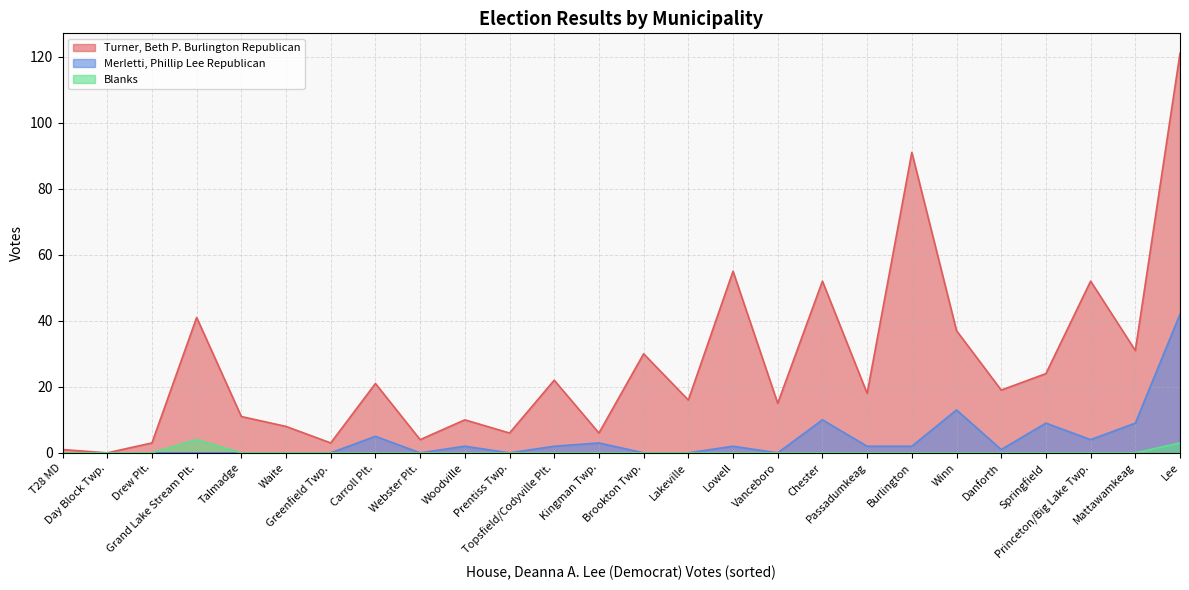

What is the greatest value displayed?

121